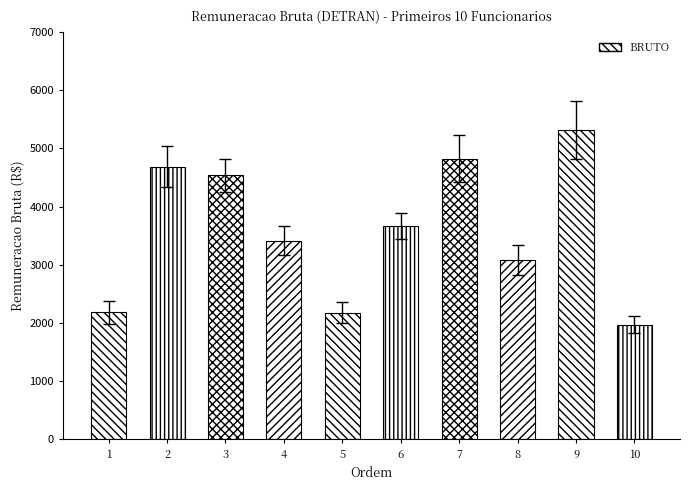

The value at 7 is 8603.1. True or false?

False